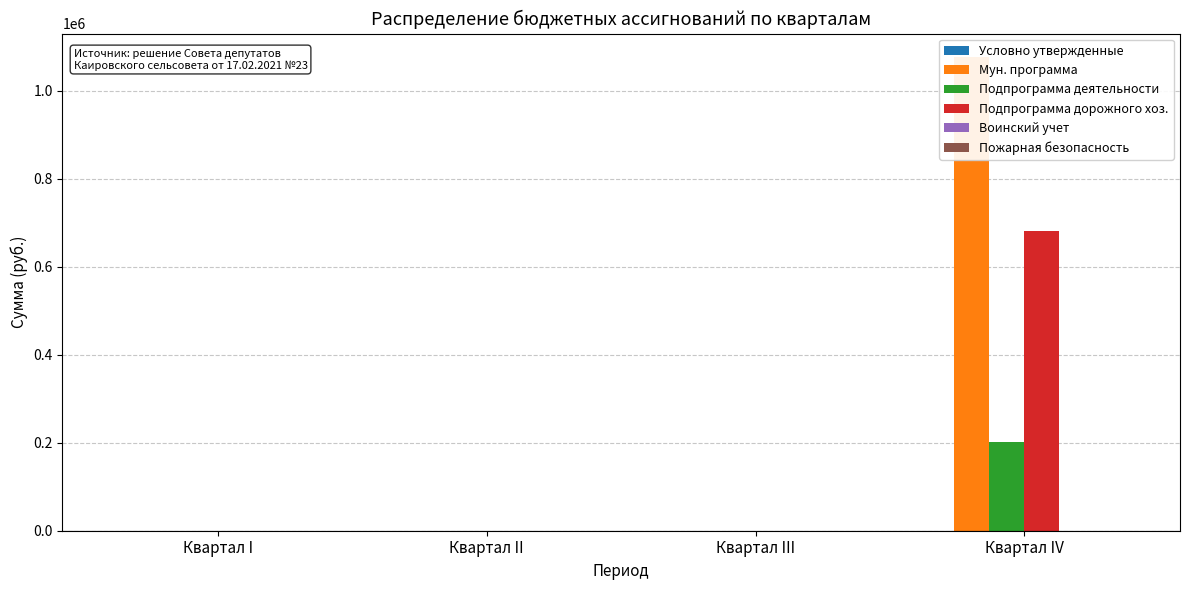

Reading left to right, what are all the values shown in this chart?

Условно утвержденные: Квартал I=0.0	Квартал II=0.0	Квартал III=0.0	Квартал IV=0.0
Мун. программа: Квартал I=0.0	Квартал II=0.0	Квартал III=0.0	Квартал IV=1075772.4
Подпрограмма деятельности: Квартал I=0.0	Квартал II=0.0	Квартал III=0.0	Квартал IV=201055.8
Подпрограмма дорожного хоз.: Квартал I=0.0	Квартал II=0.0	Квартал III=0.0	Квартал IV=681116.6
Воинский учет: Квартал I=0.0	Квартал II=0.0	Квартал III=0.0	Квартал IV=0.0
Пожарная безопасность: Квартал I=0.0	Квартал II=0.0	Квартал III=0.0	Квартал IV=0.0